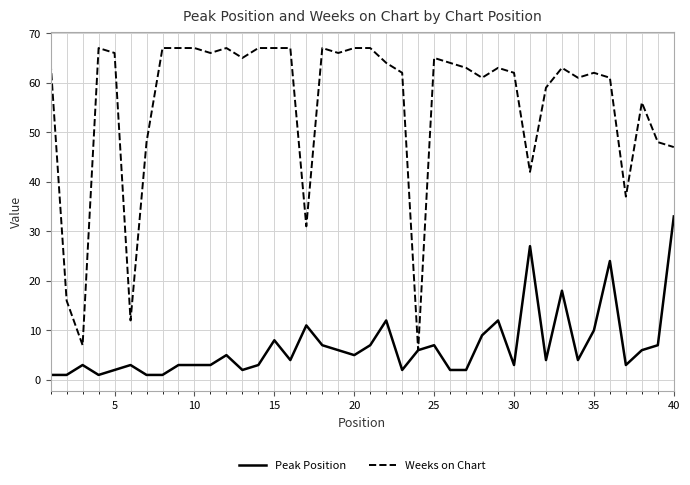

True or false: Peak Position has more than 1 interior local peaks.

True